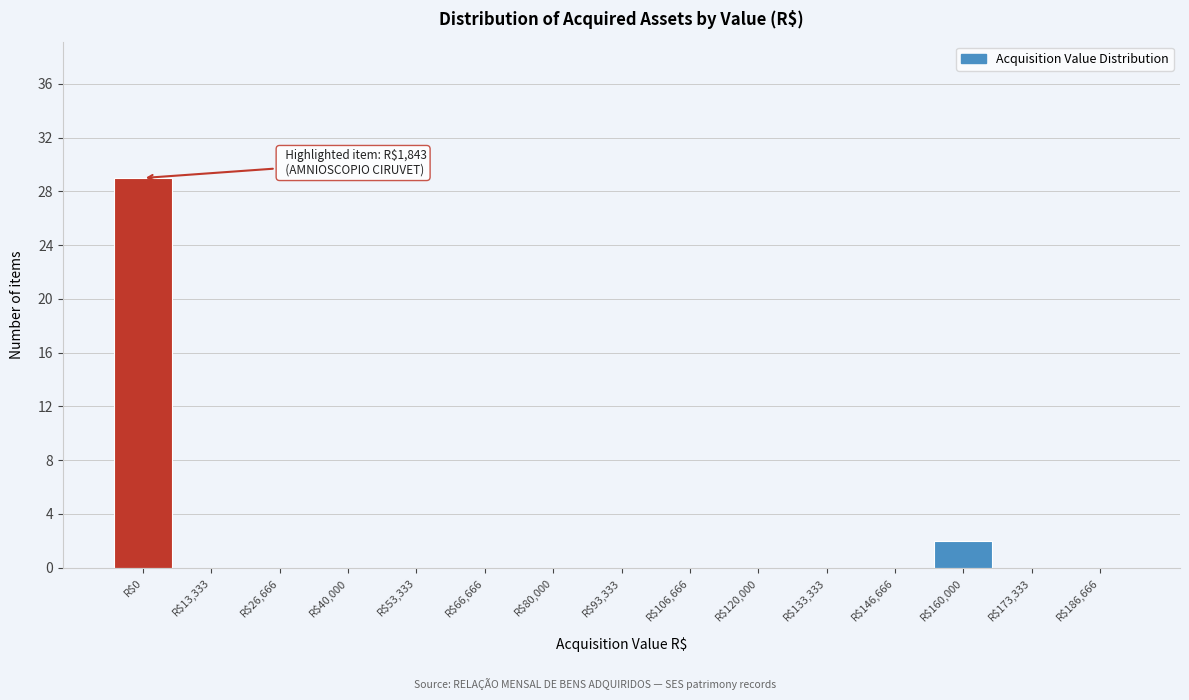

What is the sum of all values?

31